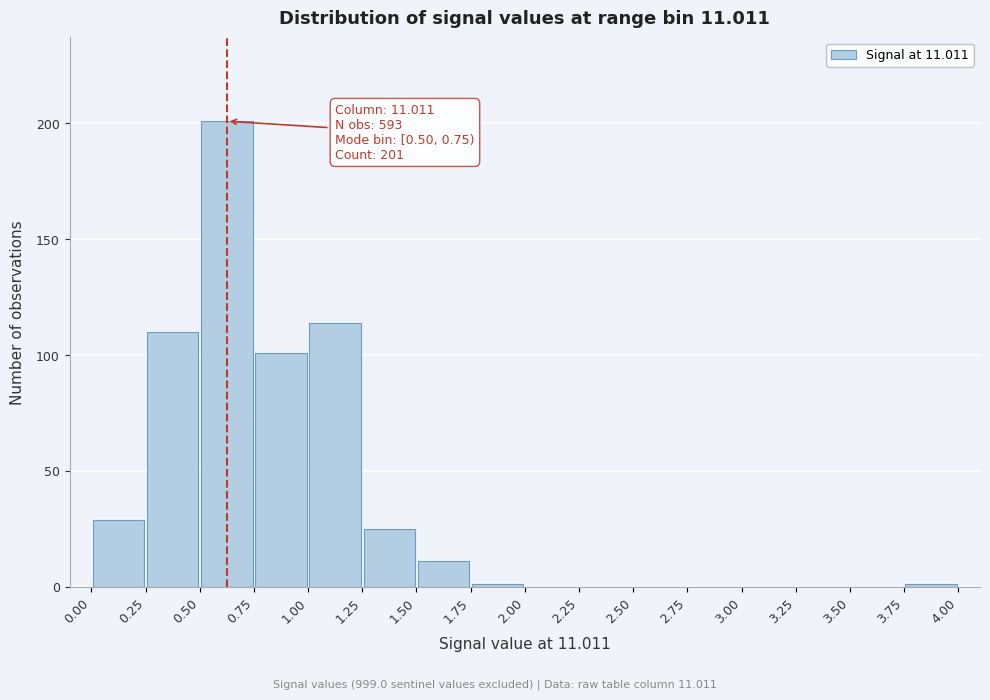

Over which range of the x-axis is the bar tallest?

0.50 to 0.75